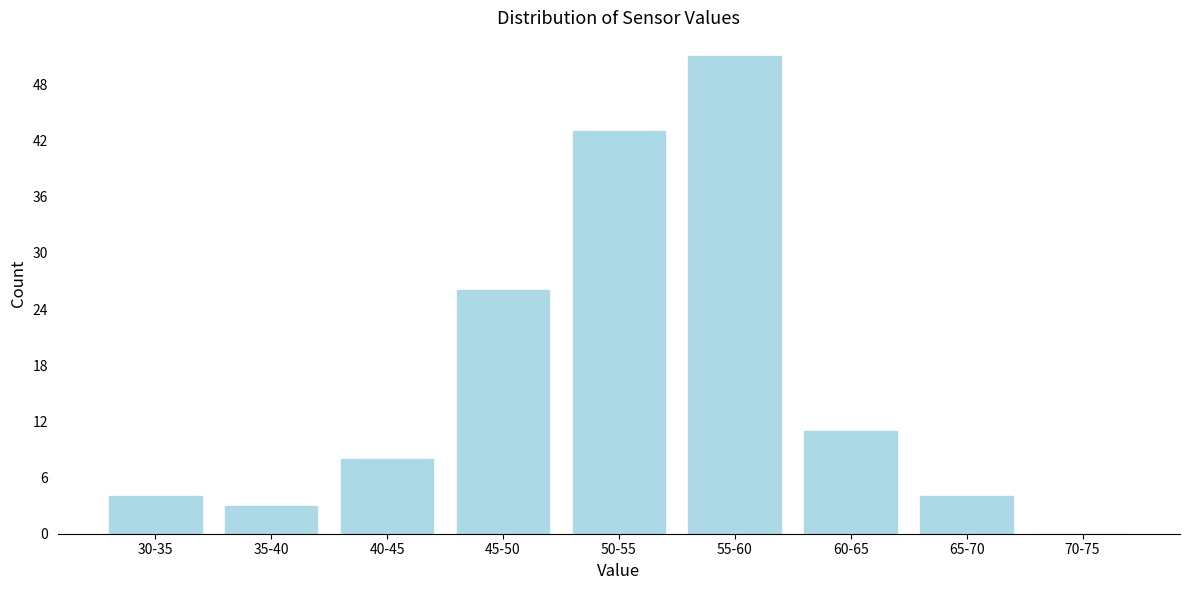

Reading left to right, list all the values displayed in this chart.

30-35=4	35-40=3	40-45=8	45-50=26	50-55=43	55-60=51	60-65=11	65-70=4	70-75=0